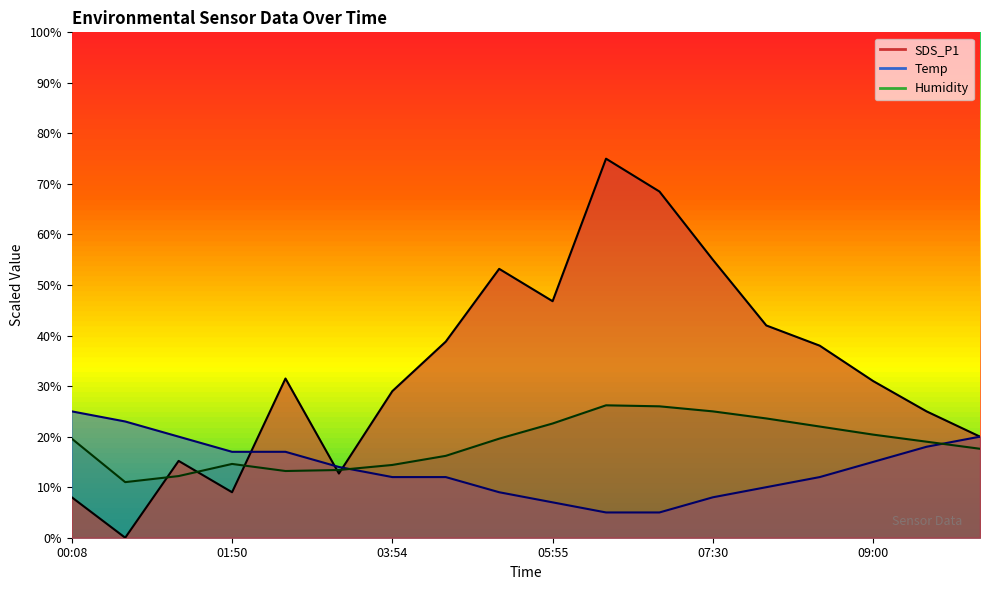

The Humidity series shows 22.0 at 03:54. True or false?

False